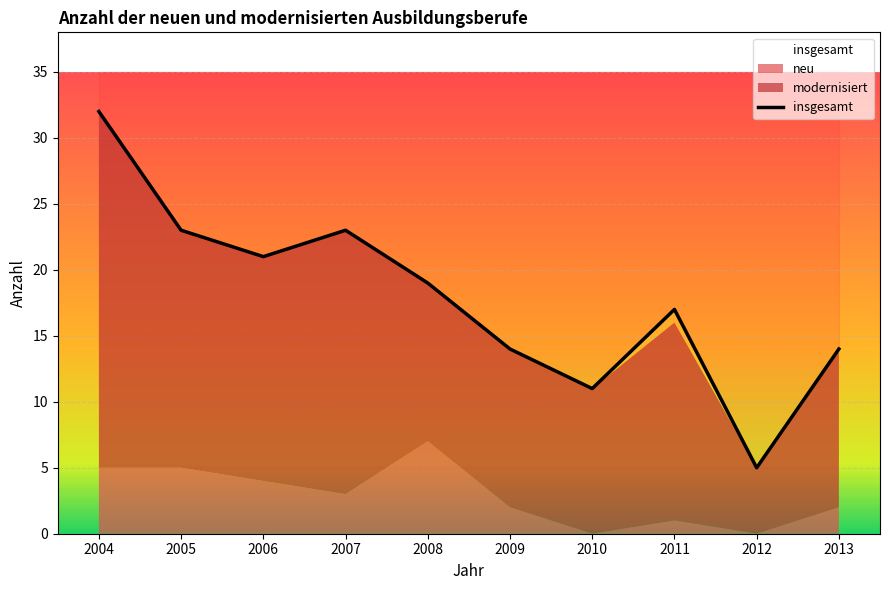

The value of modernisiert at 2004 is 42. True or false?

False